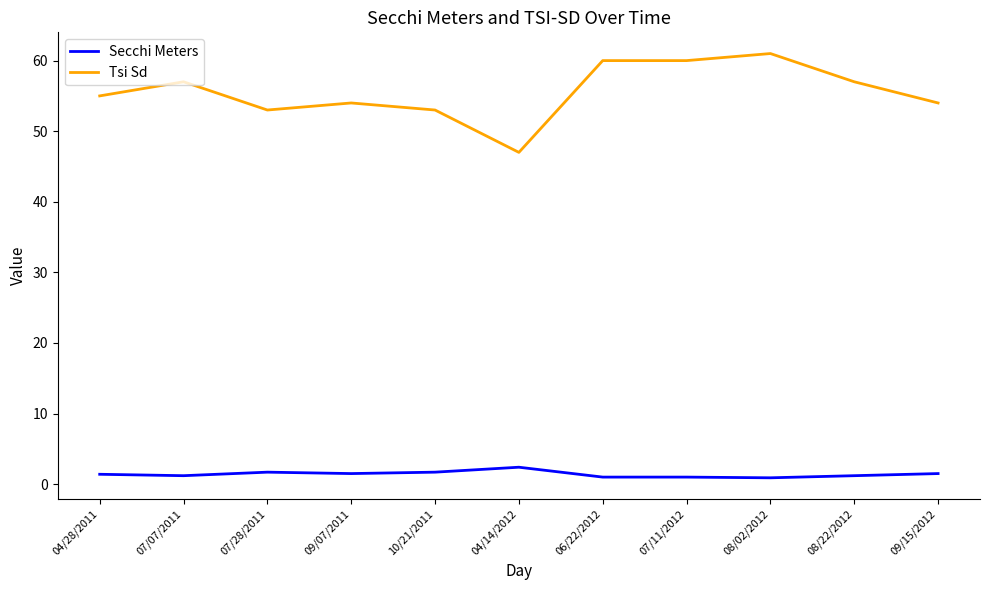

The Tsi Sd series shows 57.0 at 07/07/2011. True or false?

True